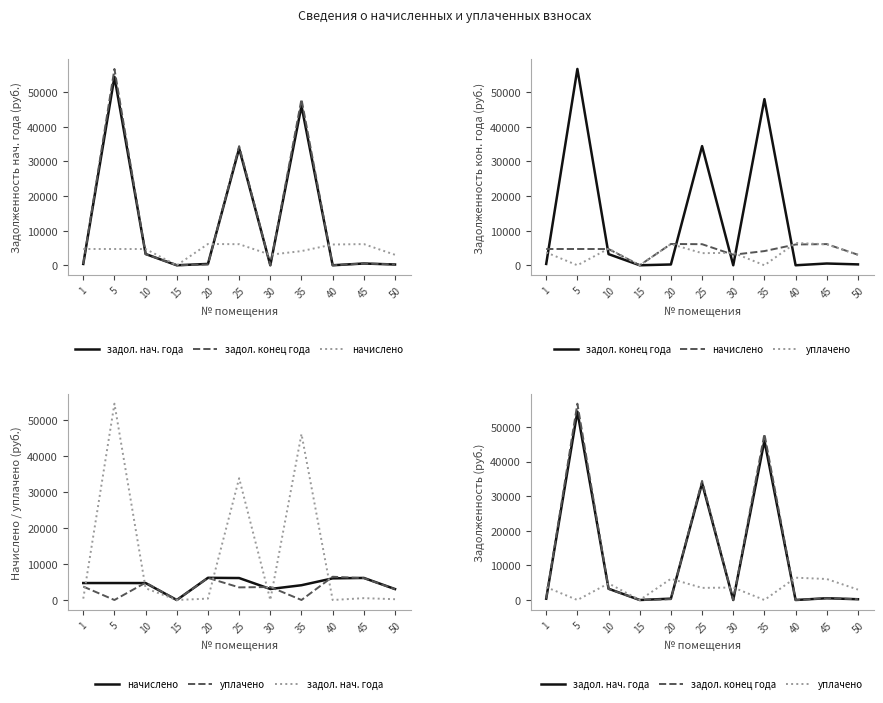

Is the value of задол. нач. года at 40 greater than the value of начислено at 40?

No